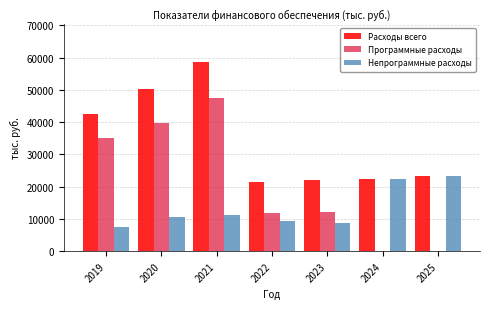

Reading left to right, list all the values displayed in this chart.

Расходы всего: 2019=42682.9	2020=50193.6	2021=58789.9	2022=21538.9	2023=22007.1	2024=22493.8	2025=23210.2
Программные расходы: 2019=35091.9	2020=39708.8	2021=47446.4	2022=11756.3	2023=12126.8	2024=0.0	2025=0.0
Непрограммные расходы: 2019=7591.0	2020=10484.8	2021=11343.5	2022=9245.5	2023=8792.7	2024=22493.8	2025=23210.2